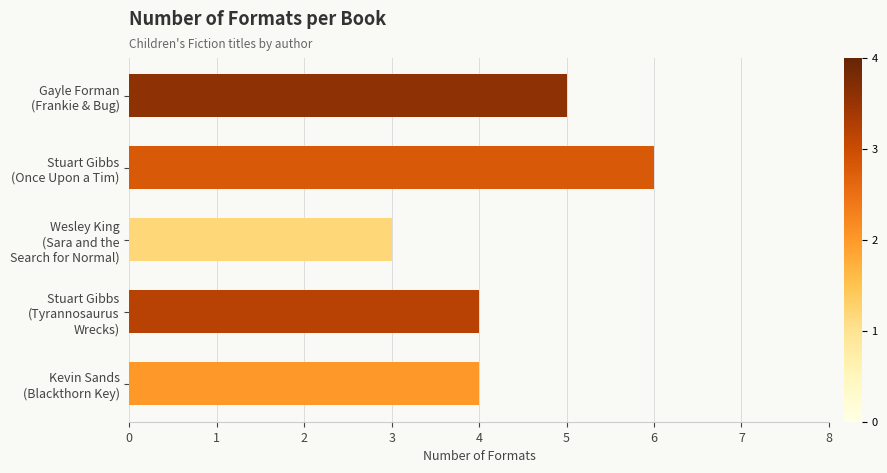

What is the minimum value shown in the chart?

3